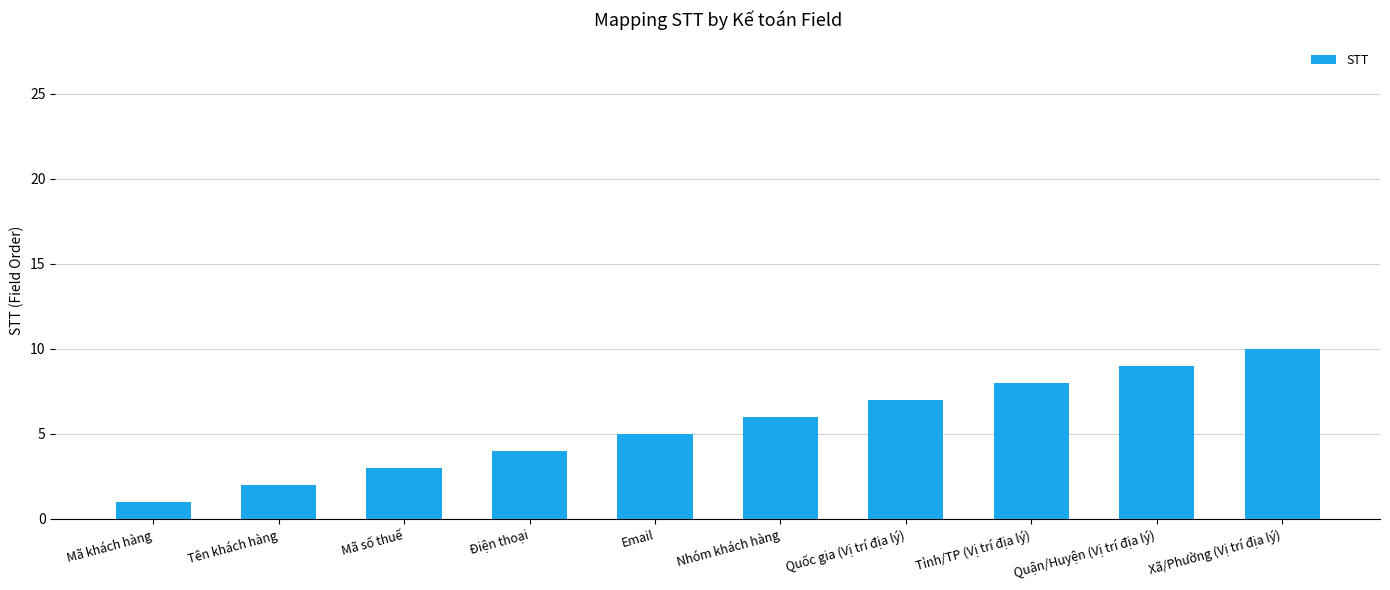

What is the difference between the values at Tên khách hàng and Mã khách hàng?

1